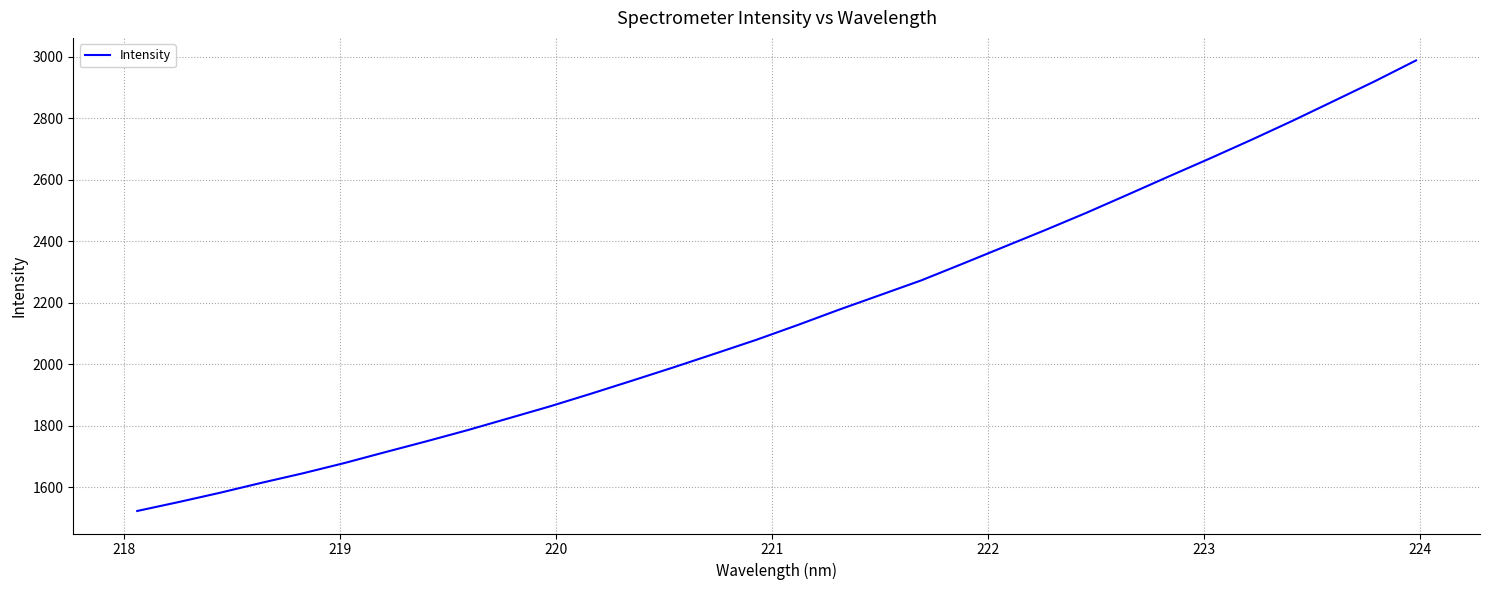

How many values are below 2128?

16